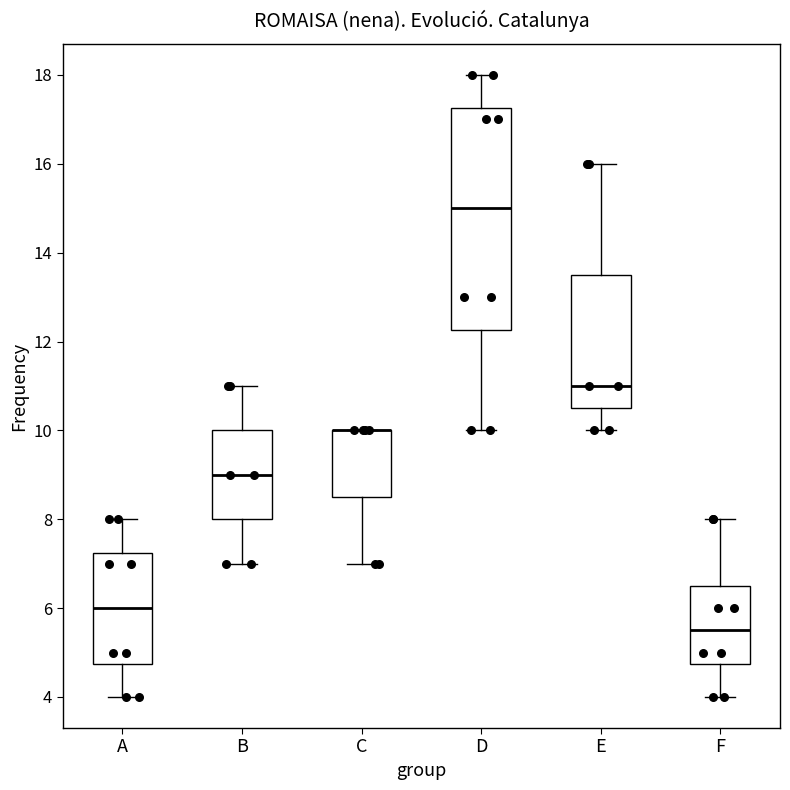

Reading left to right, transcribe this box plot: for each box, give where its median line is, the range the box spans, and where its two whiskers end, as read against the y-axis. The values are not printed on the chart, so give them approximately, as read against the axis.

A: median 6.0, box 4.8 to 7.2, whiskers 4.0 to 8.0
B: median 9.0, box 8.0 to 10.0, whiskers 7.0 to 11.0
C: median 10.0 (drawn on the box's upper edge), box 8.6 to 10.0, whiskers 7.0 to 10.0
D: median 15.0, box 12.2 to 17.2, whiskers 10.0 to 18.0
E: median 11.0, box 10.6 to 13.6, whiskers 10.0 to 16.0
F: median 5.6, box 4.8 to 6.6, whiskers 4.0 to 8.0